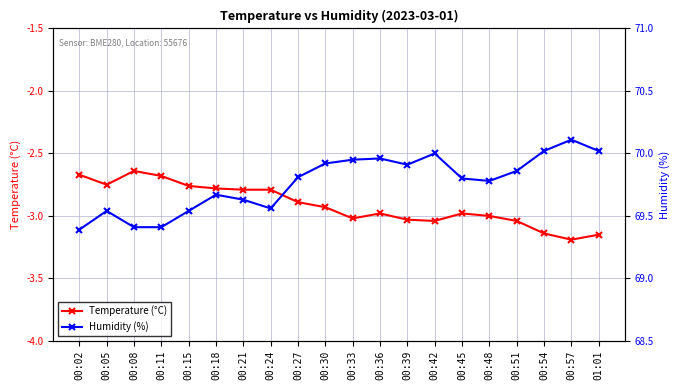

At how many categories does at least one series exceed 30?

20